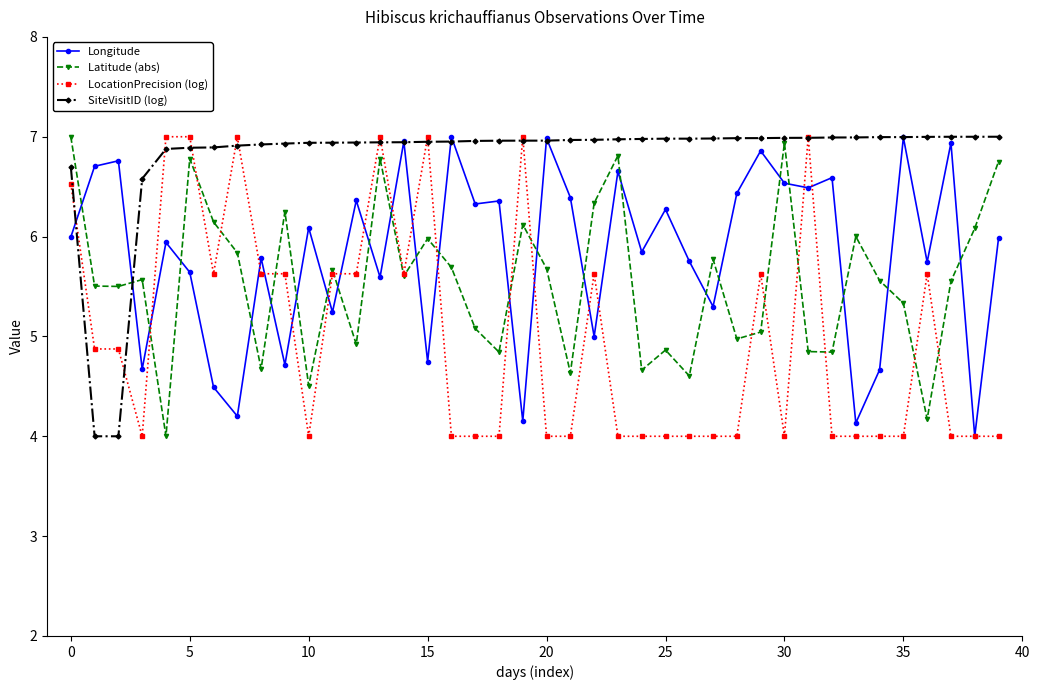

List the series in order of their overall mean, highest first.

SiteVisitID (log), Longitude, Latitude (abs), LocationPrecision (log)